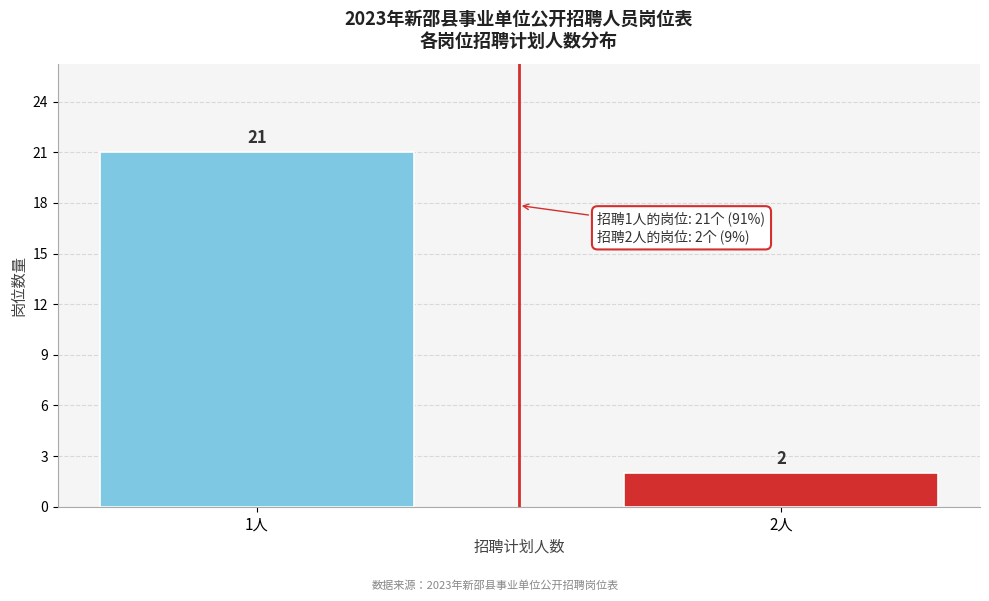

Reading right to left, list all the values displayed in this chart.

2人=2	1人=21